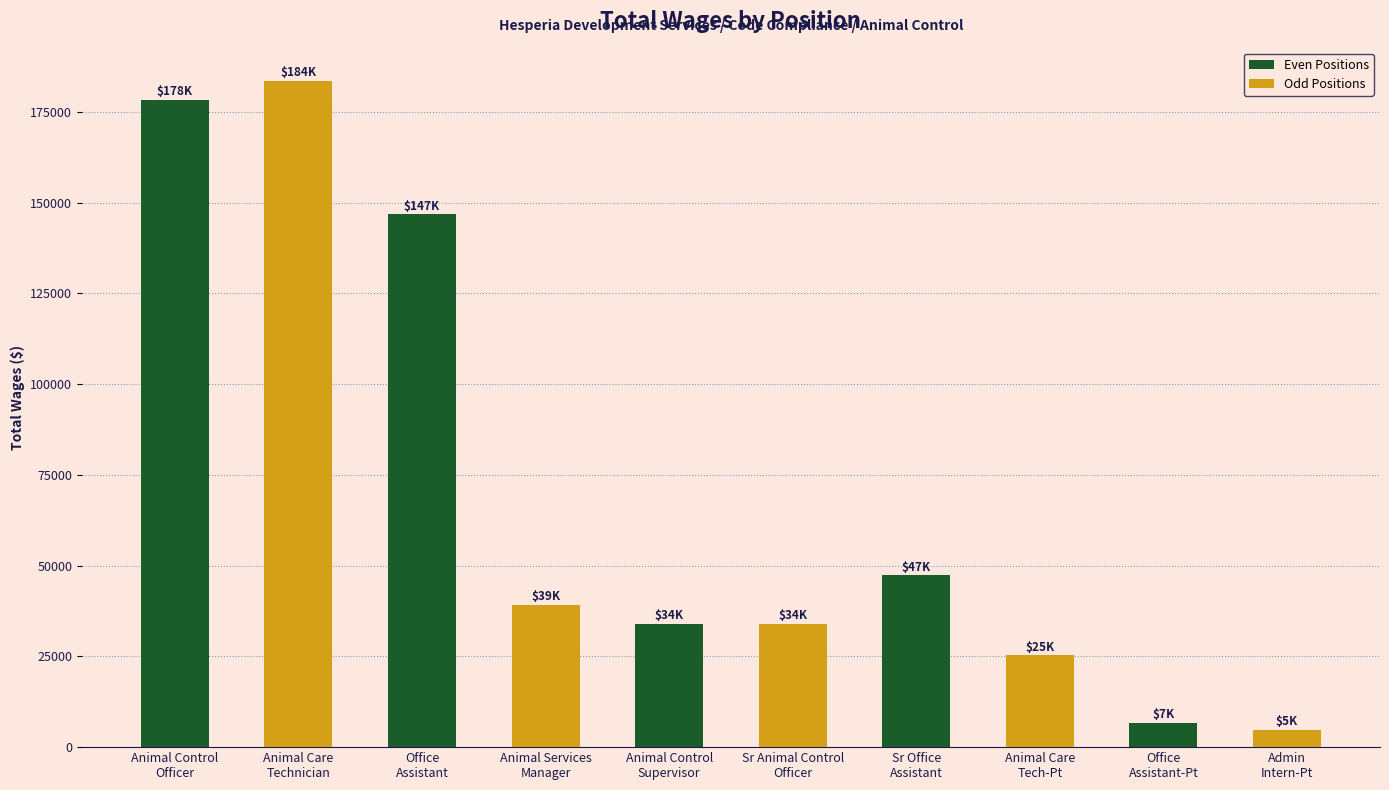

Where is the data nearest to the value 94191?

Sr Office
Assistant